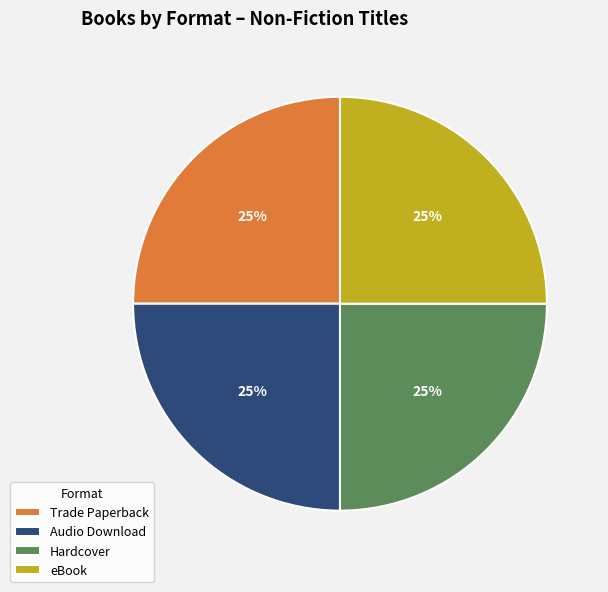

To the nearest percent, what is the average slice percentage?

25%